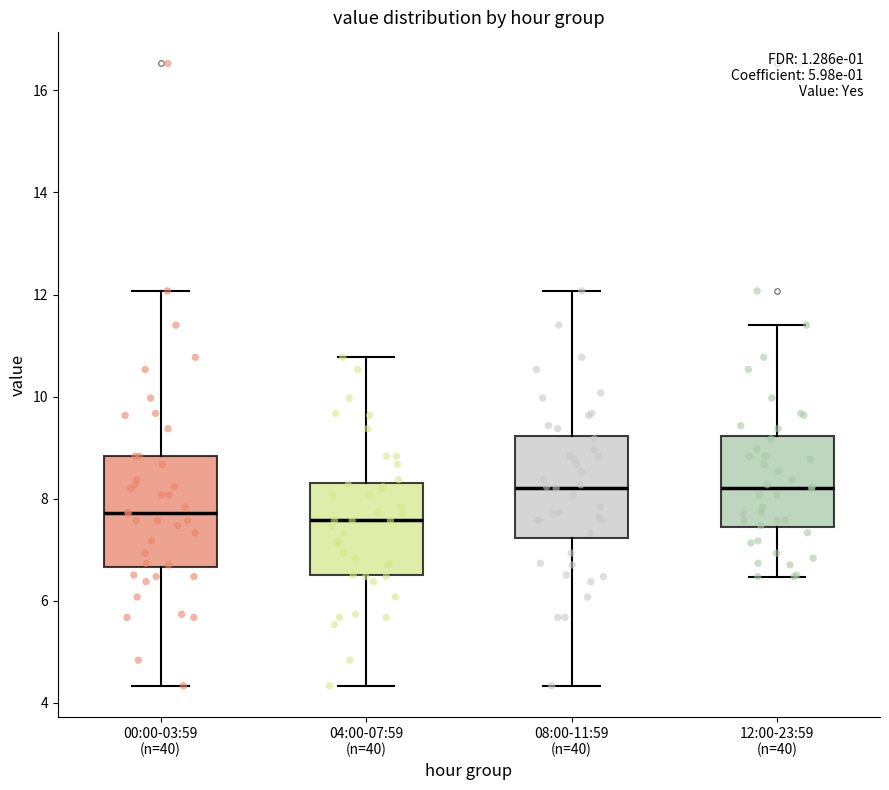

Where does the lower whisker of the box for 00:00-03:59 (n=40) end on the y-axis? The values are not printed on the chart, so give them approximately, as read against the axis.

4.4